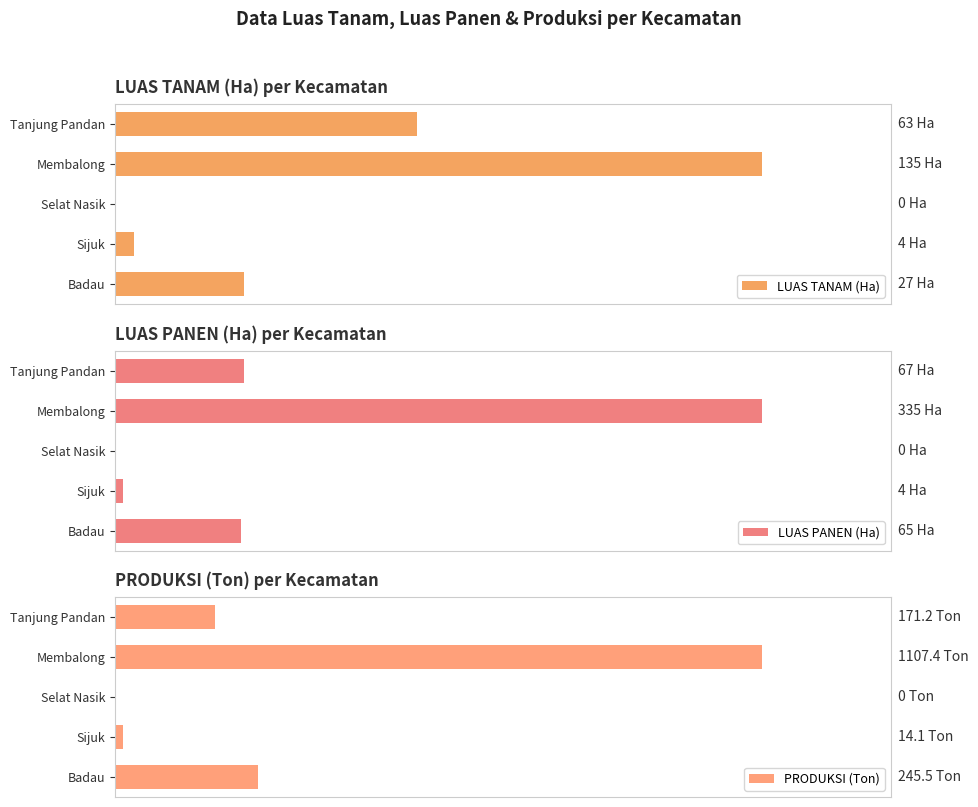

What are all the series names shown in the legend?

LUAS TANAM (Ha), LUAS PANEN (Ha), PRODUKSI (Ton)